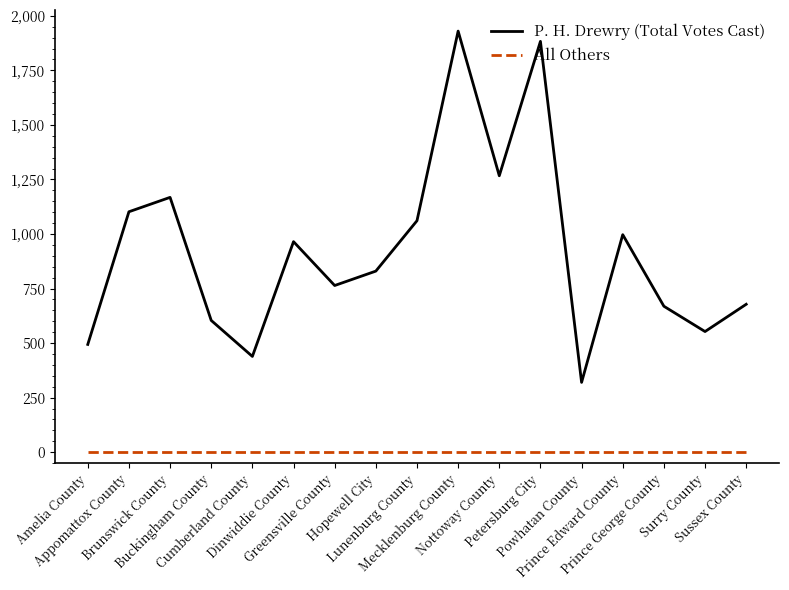

What is the difference between the maximum and minimum values in the P. H. Drewry (Total Votes Cast) series?

1610